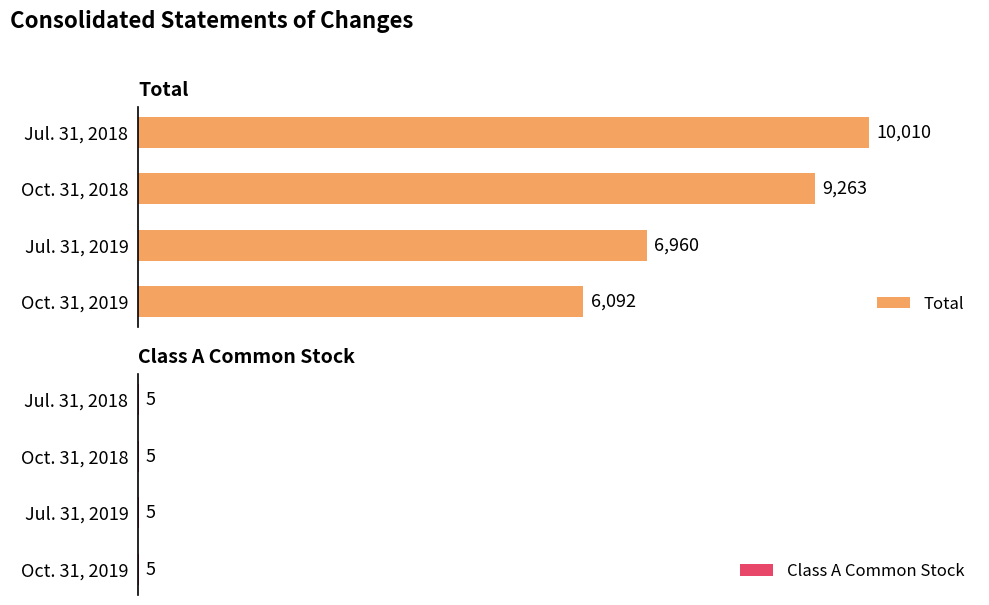

Which category has the highest value in the Total series?

Jul. 31, 2018